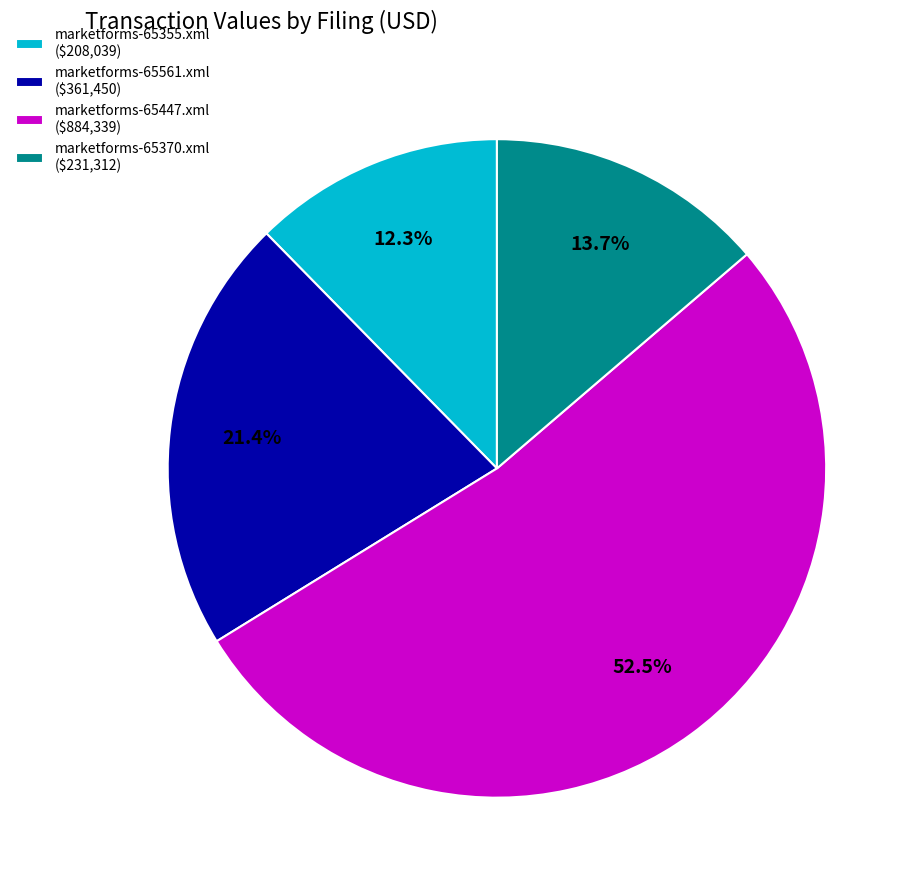

True or false: marketforms-65561.xml accounts for 21% of the total.

True